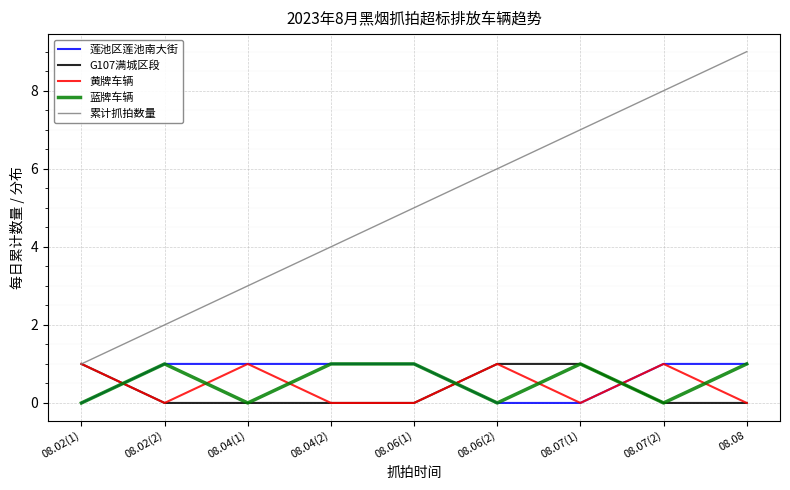

What position from the left is 08.04(2)?

4